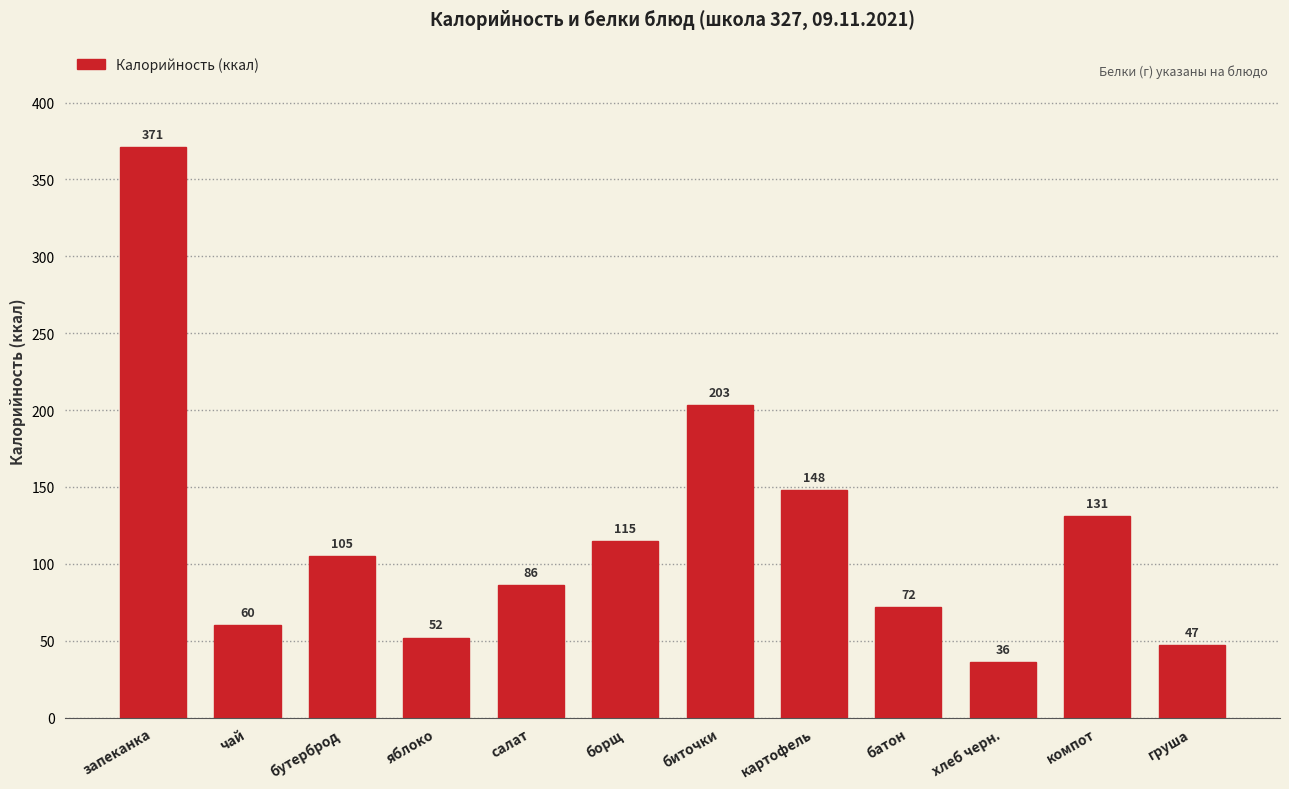

Reading left to right, list all the values displayed in this chart.

запеканка=371	чай=60	бутерброд=105	яблоко=52	салат=86	борщ=115	биточки=203	картофель=148	батон=72	хлеб черн.=36	компот=131	груша=47